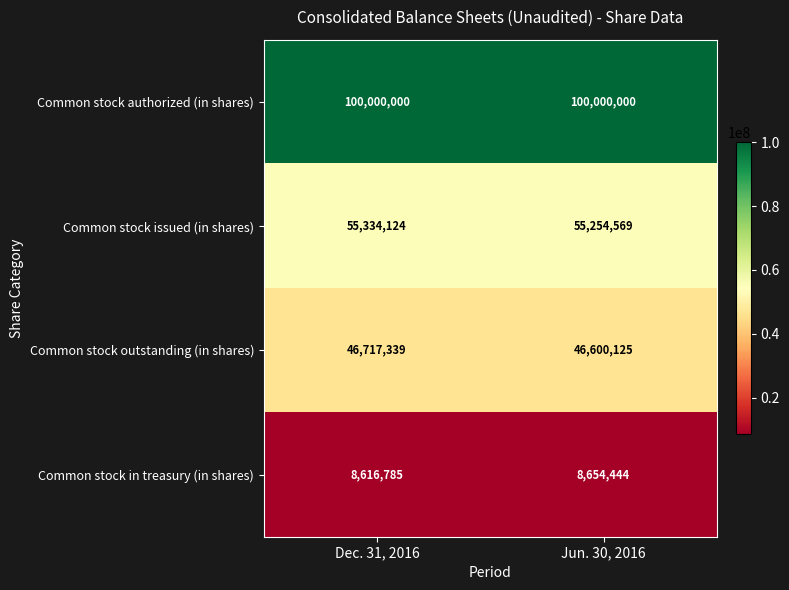

Count the number of categories in the chart.

2